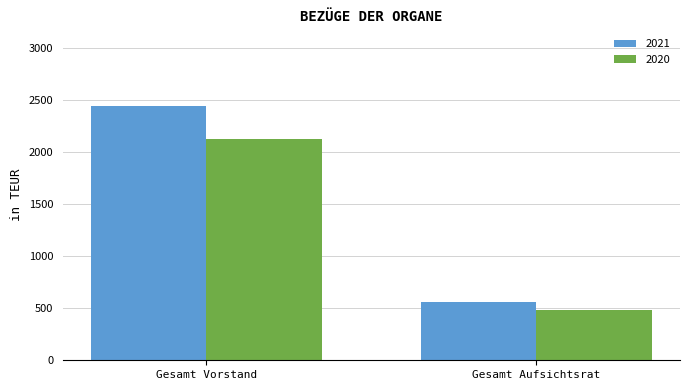

Does the chart contain any negative values?

No